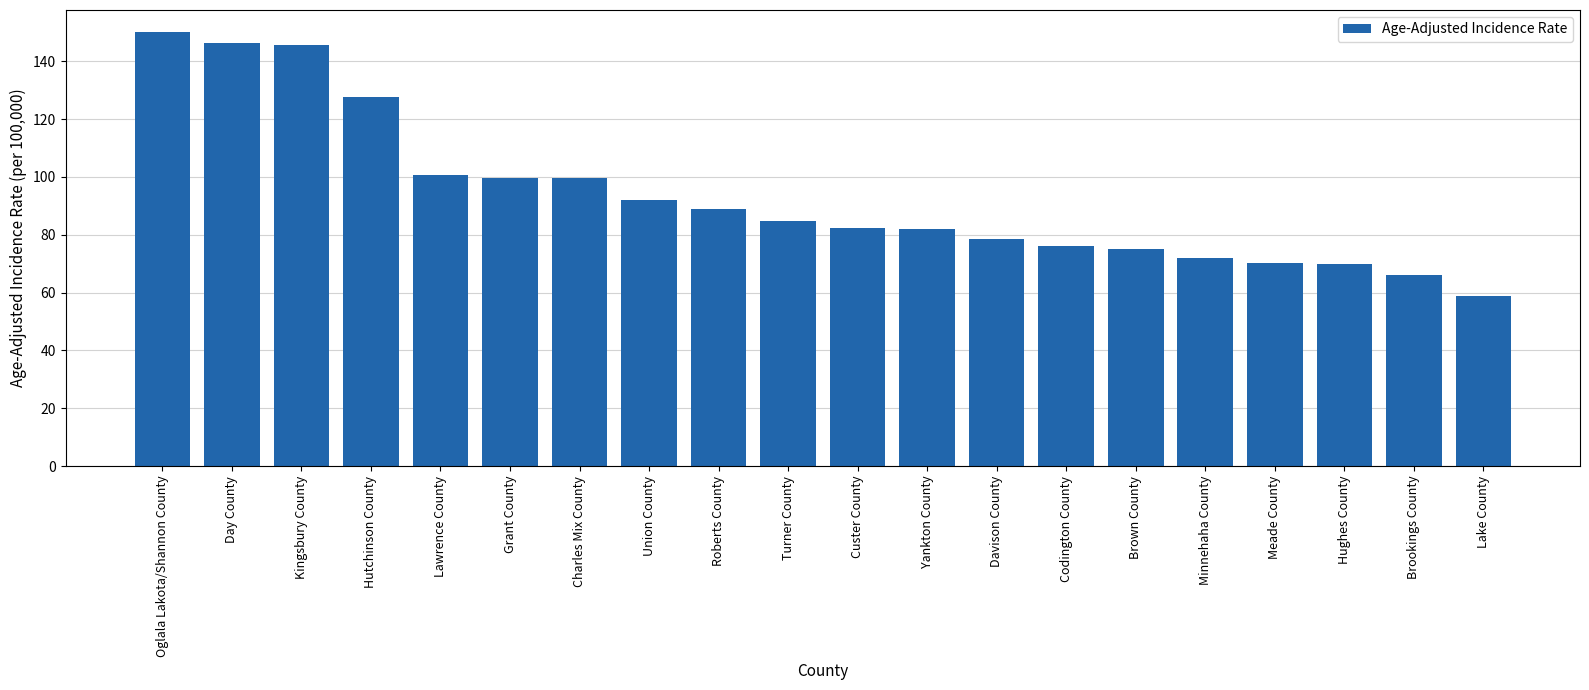

Does the chart contain stacked bars?

No